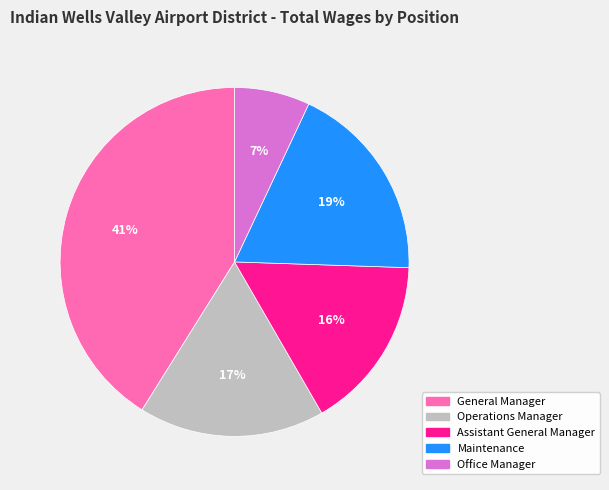

Is it true that Operations Manager is 23% of the pie?

False